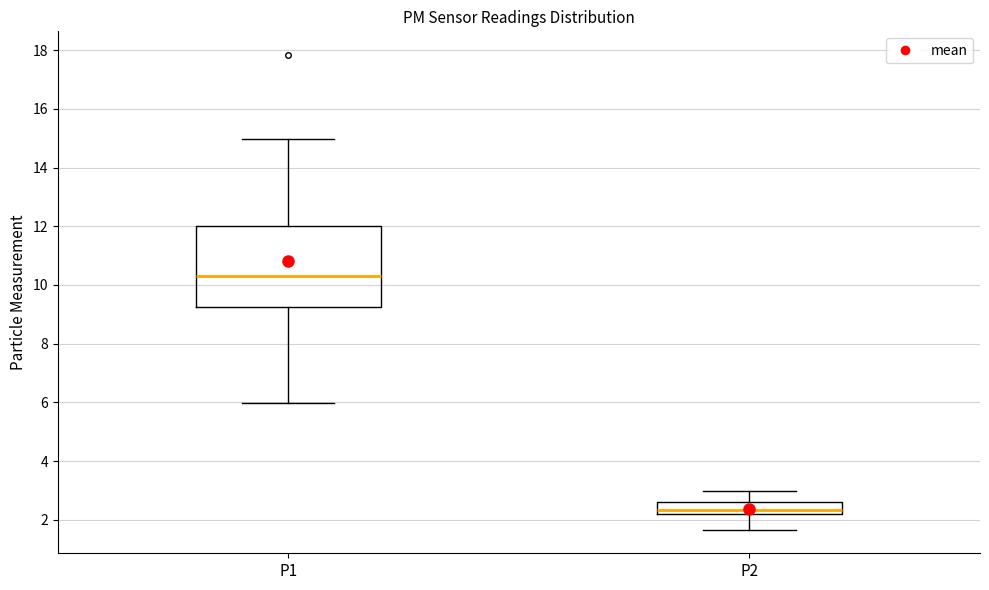

Reading left to right, transcribe this box plot: for each box, give where its median line is, the range the box spans, and where its two whiskers end, as read against the y-axis. The values are not printed on the chart, so give them approximately, as read against the axis.

P1: median 10.4, box 9.2 to 12.0, whiskers 6.0 to 15.0
P2: median 2.4, box 2.2 to 2.6, whiskers 1.6 to 3.0